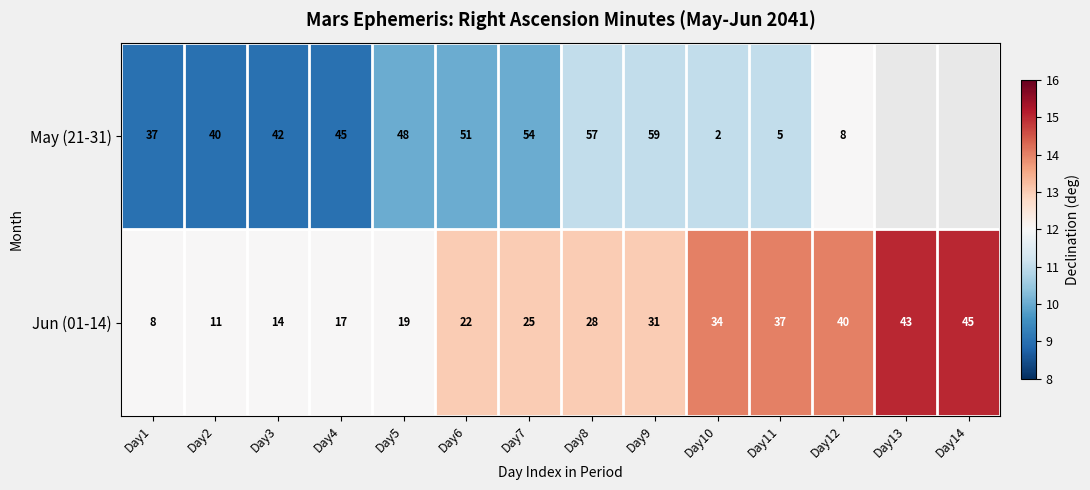

What is the average value of the Jun (01-14) series?

27